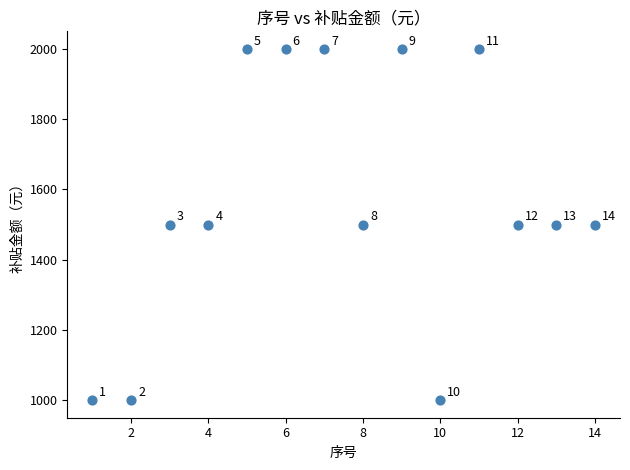

What Y value in the scatter plot is closest to 1500?

1500